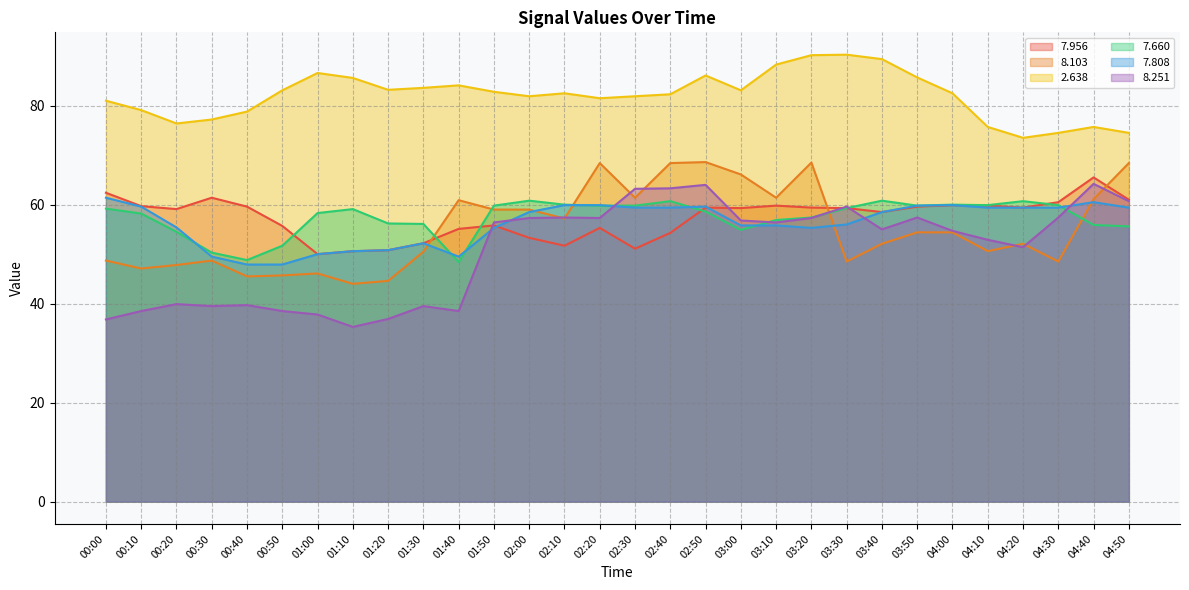

Rank the categories by   8.103 value from highest to lowest.

02:50, 03:20, 02:20, 02:40, 04:50, 03:00, 02:30, 03:10, 04:40, 01:40, 01:50, 02:00, 02:10, 03:50, 04:00, 03:40, 04:20, 04:10, 01:30, 00:00, 00:30, 03:30, 04:30, 00:20, 00:10, 01:00, 00:50, 00:40, 01:20, 01:10